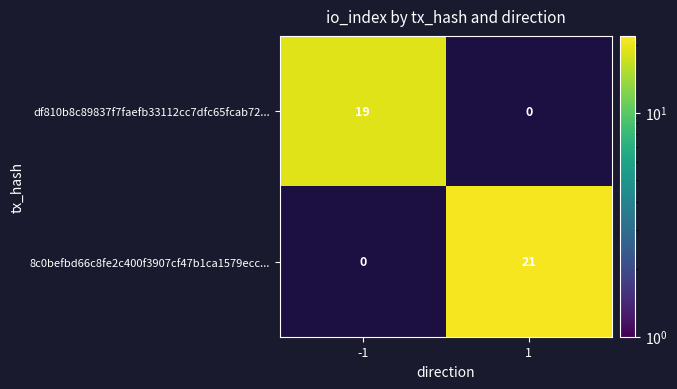

List the series in order of their peak value, highest first.

8c0befbd66c8fe2c400f3907cf47b1ca1579ecc..., df810b8c89837f7faefb33112cc7dfc65fcab72...